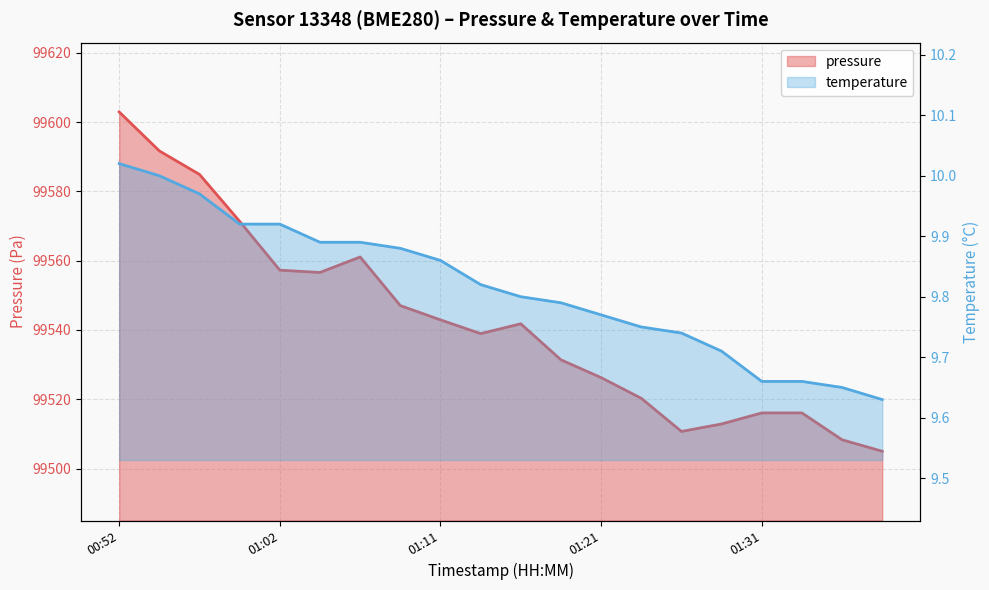

Where is the first local minimum for pressure?

01:04